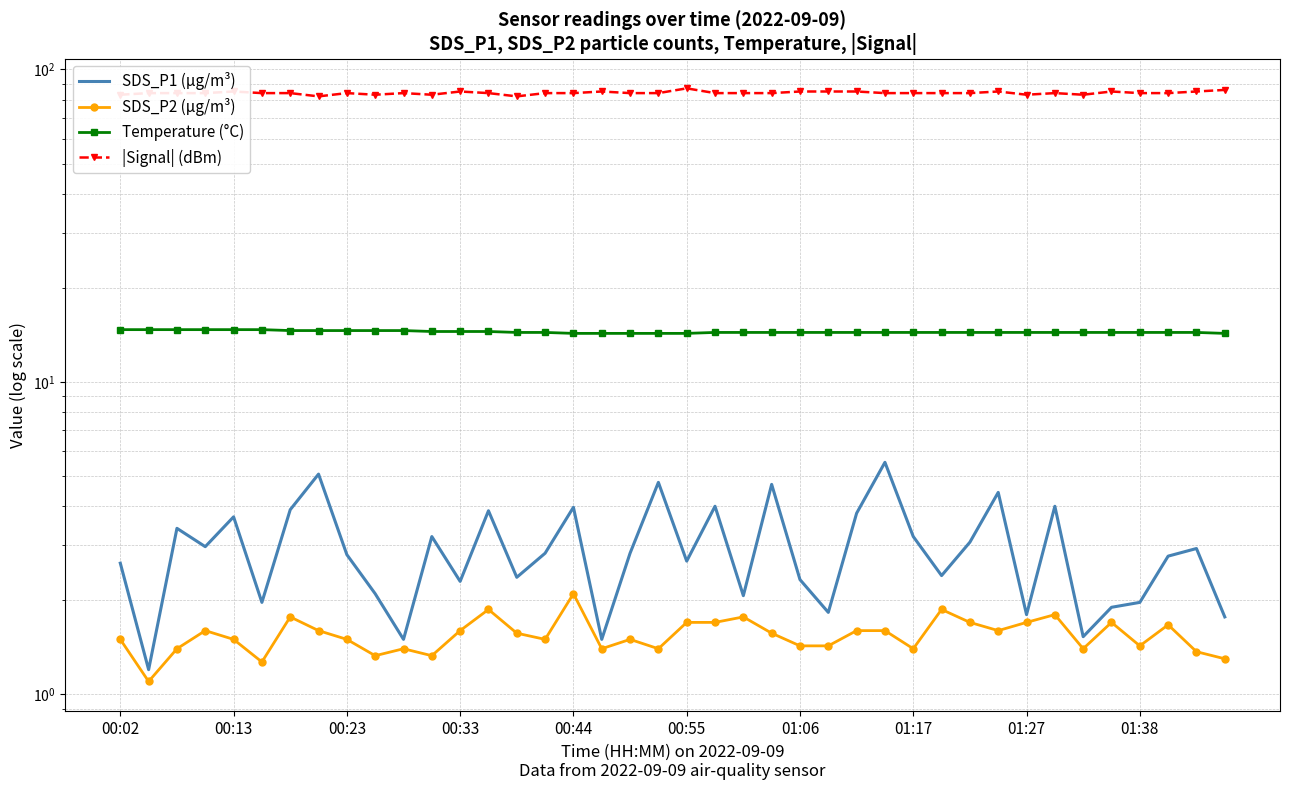

True or false: Temperature (°C) has more than 0 points higher than both neighbors.

False